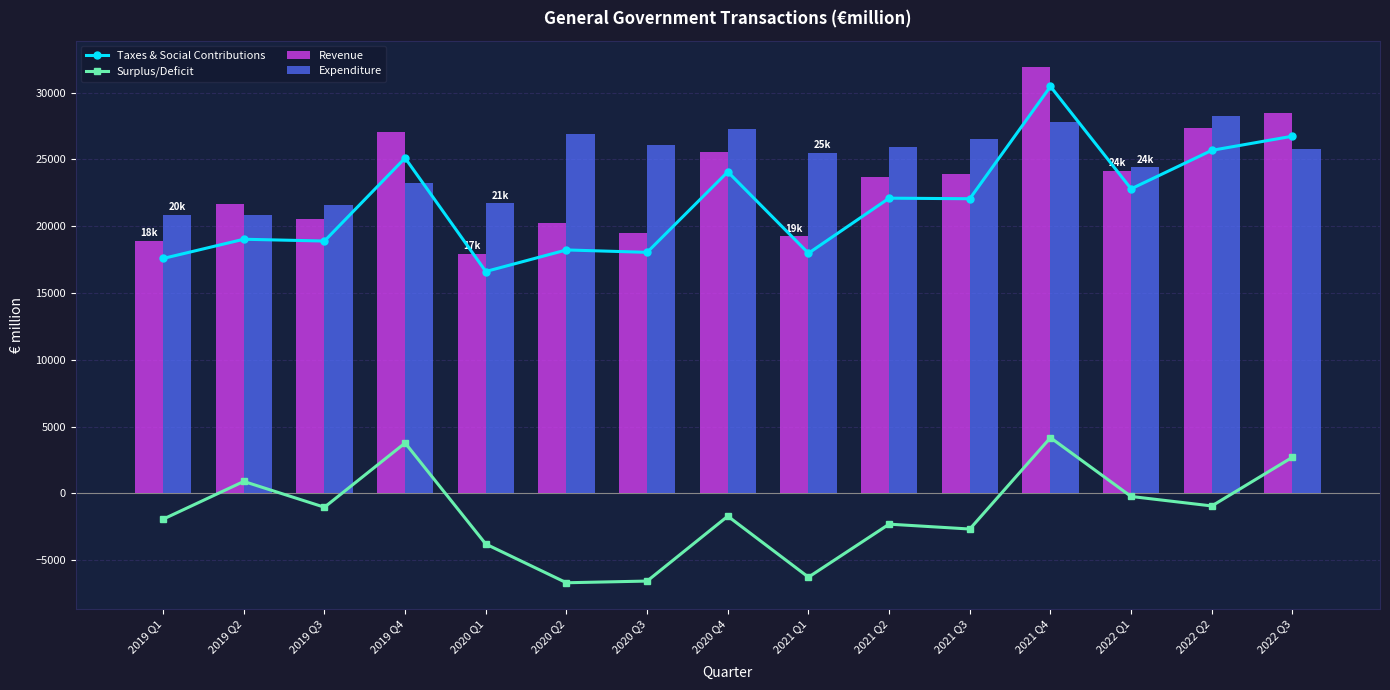

Which category has the lowest value across all series?

2020 Q2